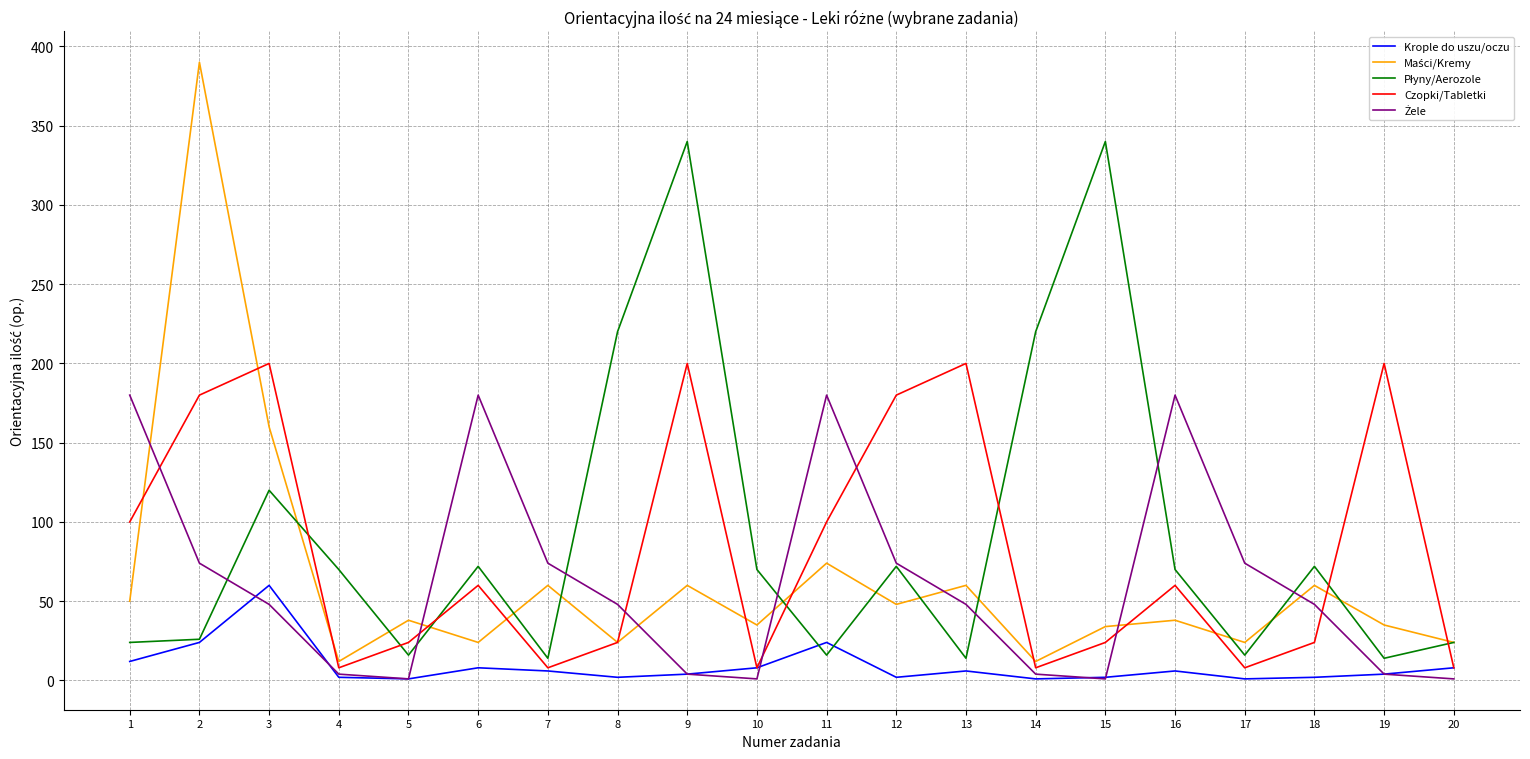

What is the maximum value for Czopki/Tabletki?

200